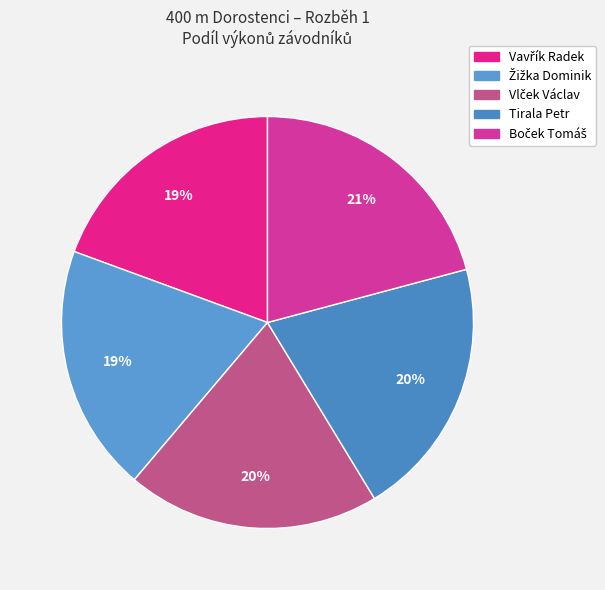

Count the number of slices in the pie.

5